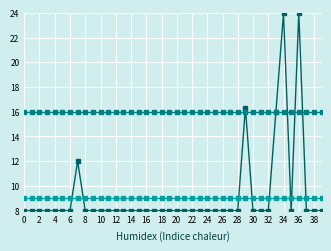

Is this an area chart (filled region under the line)?

No